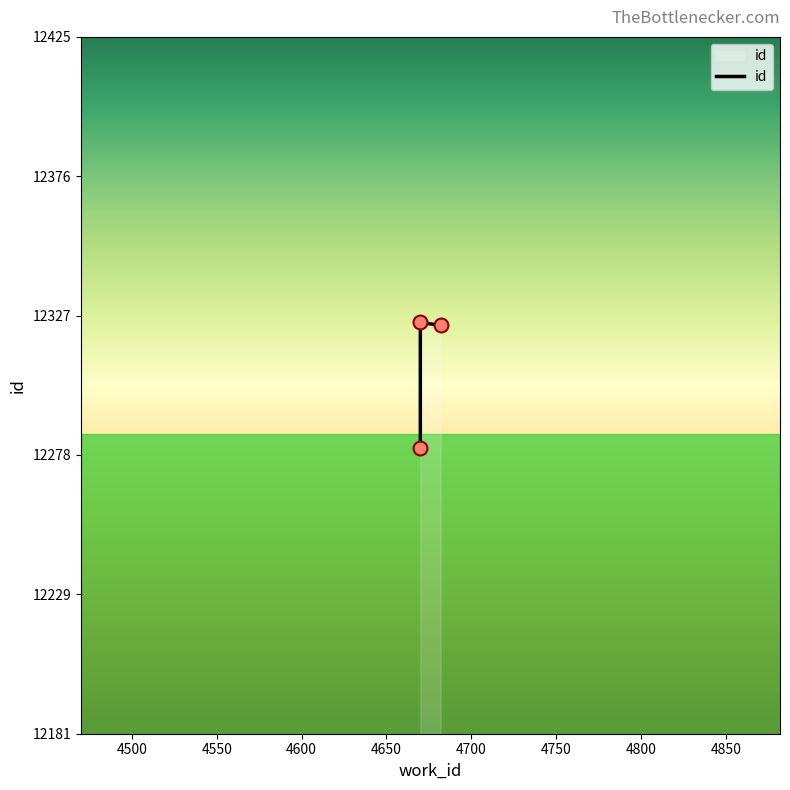

Between 4682 and 4670, which is larger?

4682